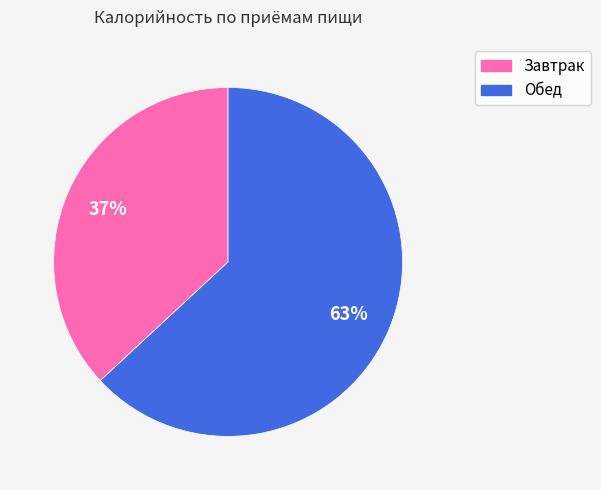

Between Завтрак and Обед, which is larger?

Обед